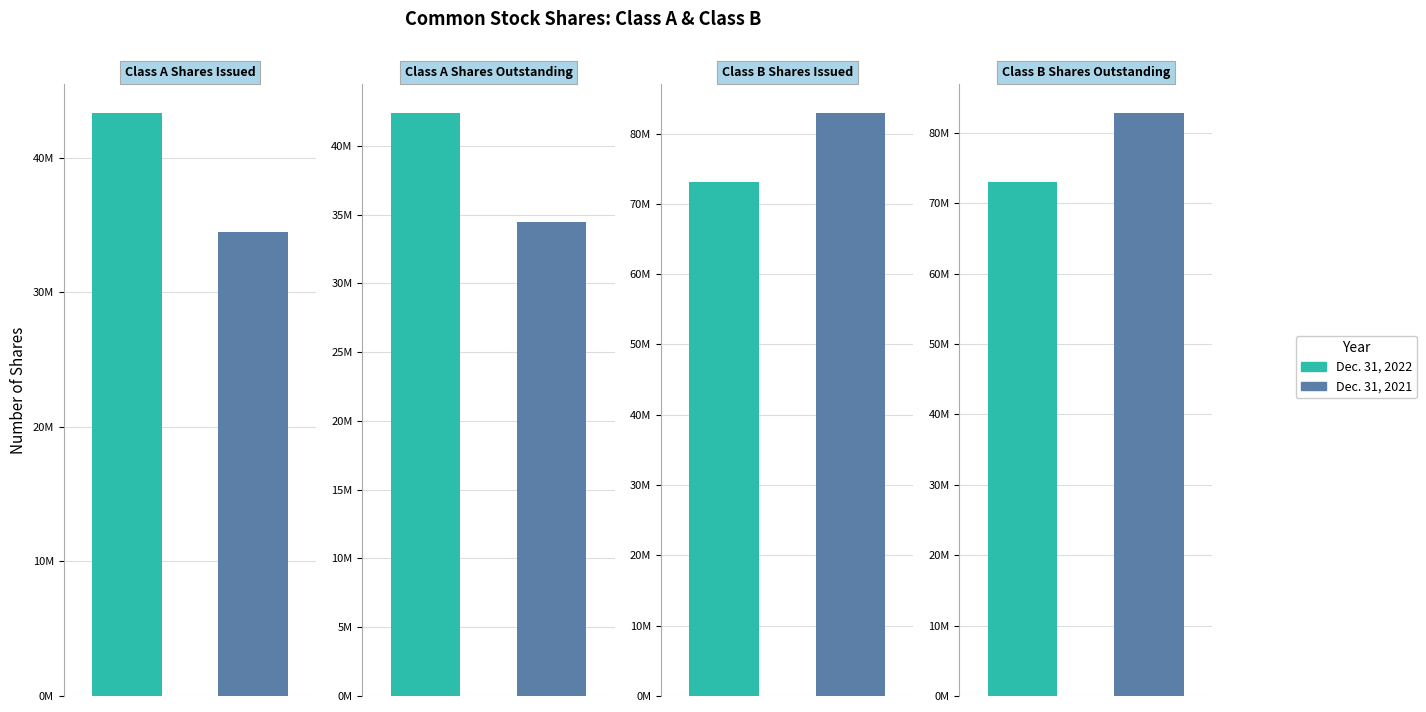

What are all the series names shown in the legend?

Dec. 31, 2022, Dec. 31, 2021